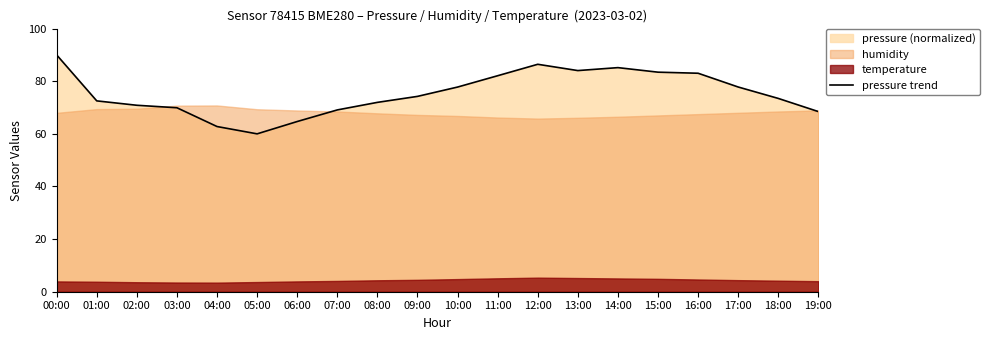

What is the smallest value displayed?

60.0